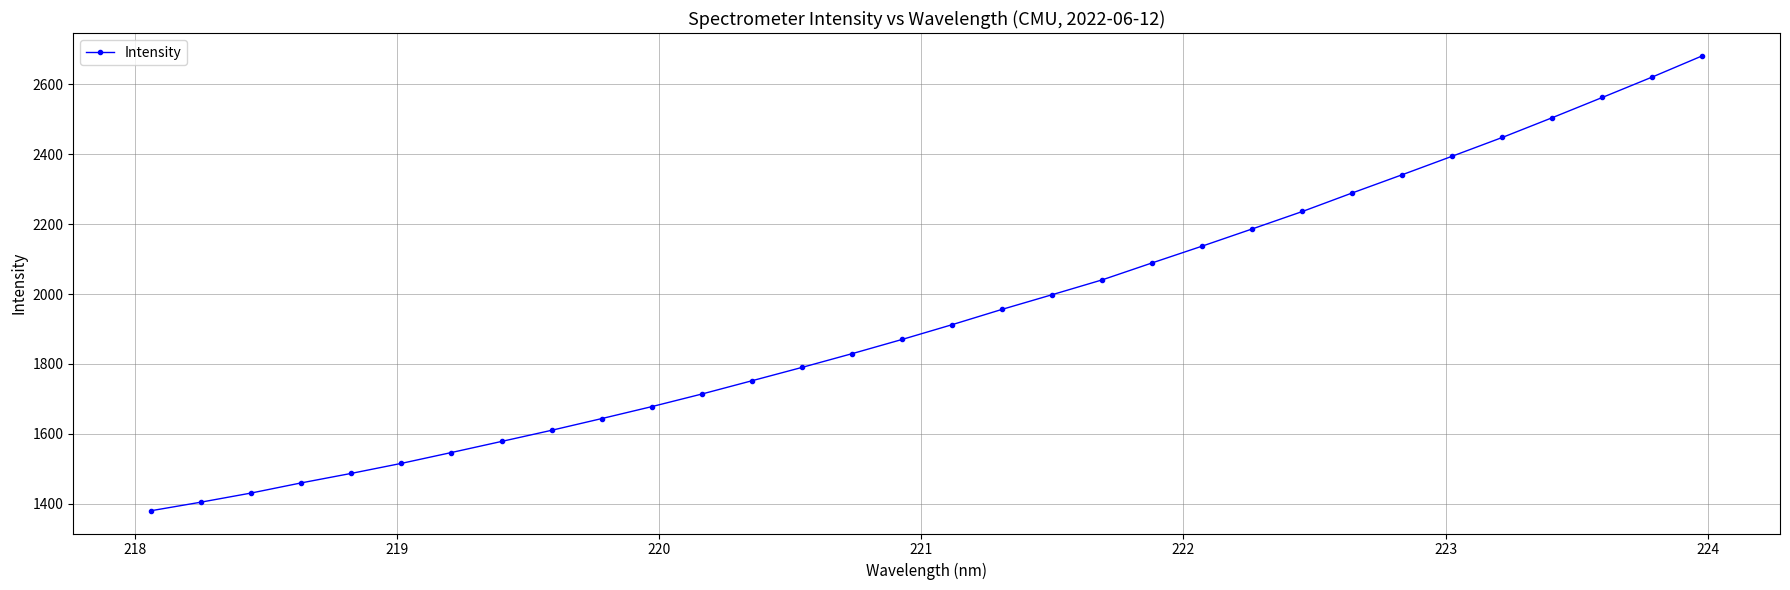

How many lines are shown in the chart?

1